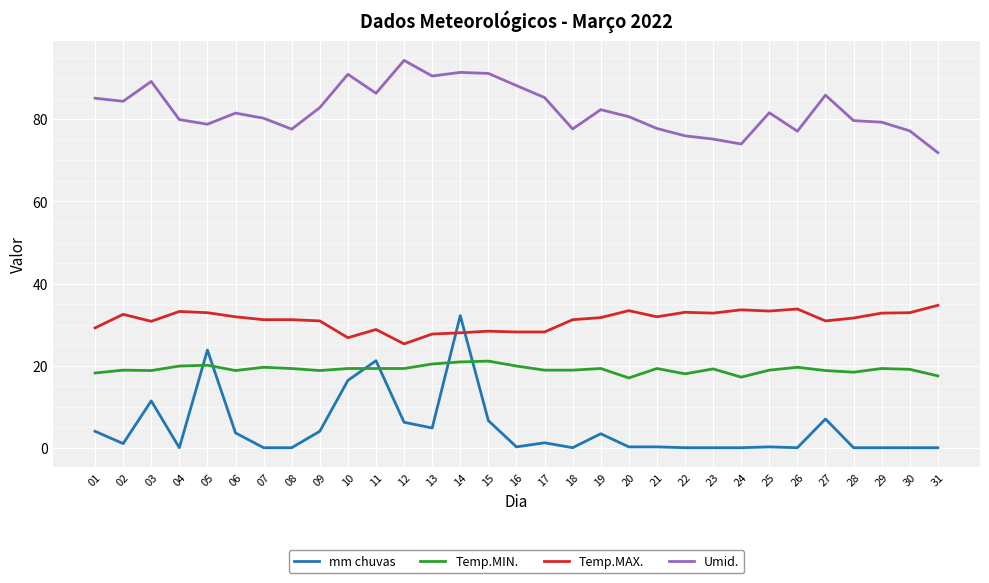

True or false: Temp.MAX. and Temp.MIN. intersect in this chart.

False